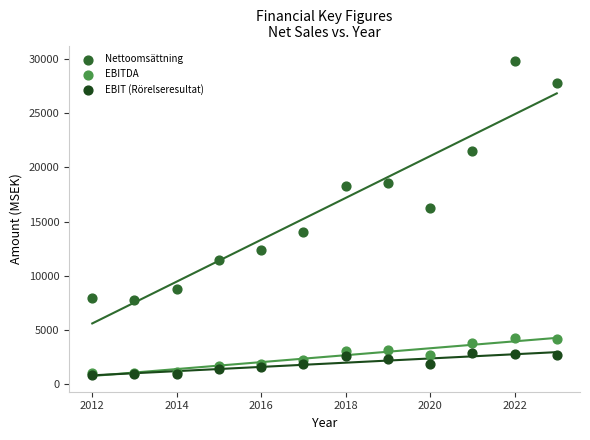

Across all series, what Y value is closest to 15312?

16207